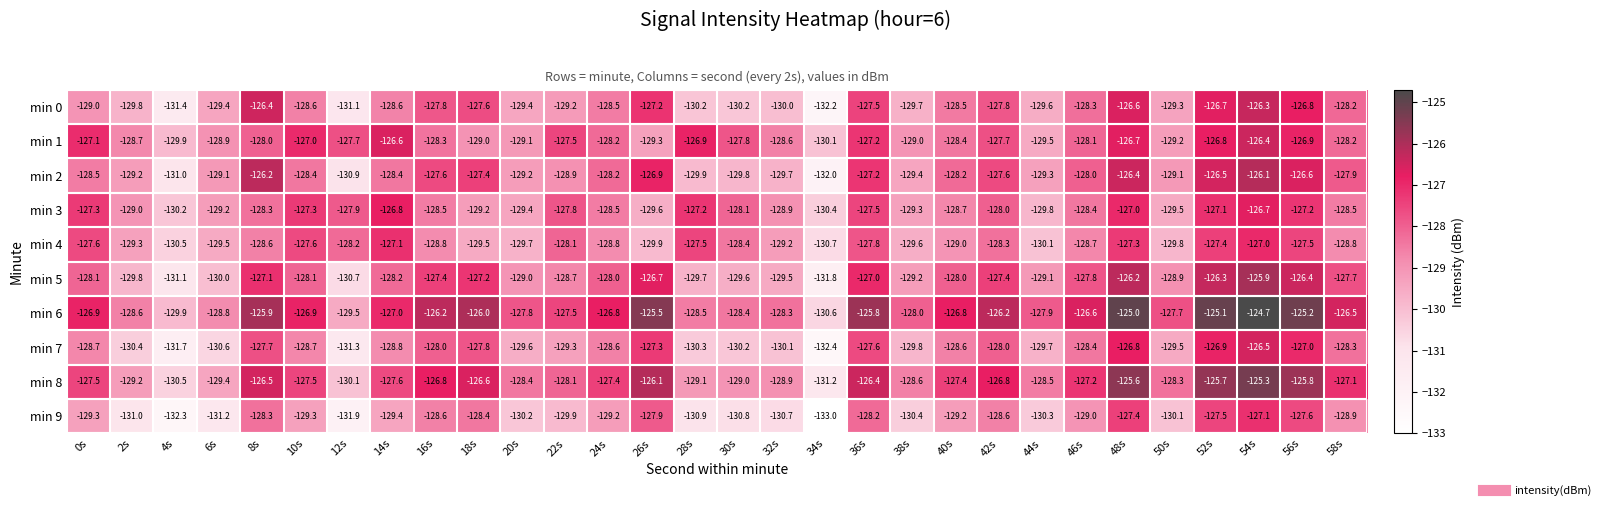

What is the total value across all series at 54s?

-1262.0